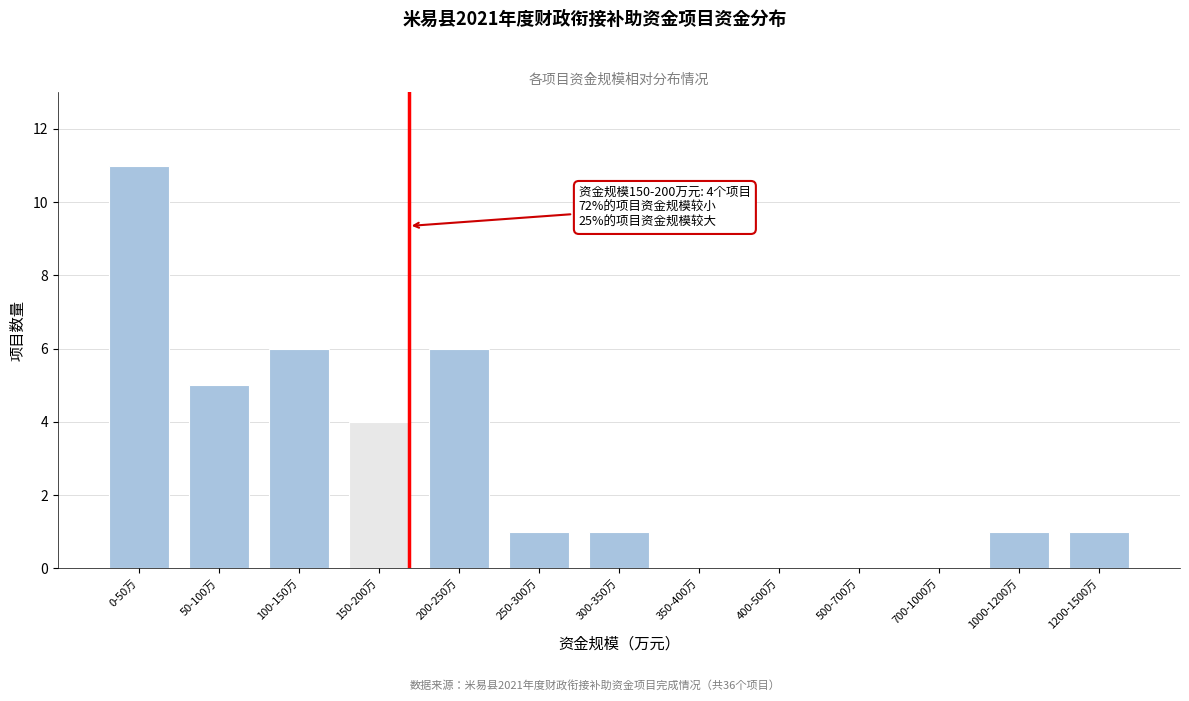

Reading right to left, transcribe all the data shown in this chart.

1200-1500万=1	1000-1200万=1	700-1000万=0	500-700万=0	400-500万=0	350-400万=0	300-350万=1	250-300万=1	200-250万=6	150-200万=4	100-150万=6	50-100万=5	0-50万=11